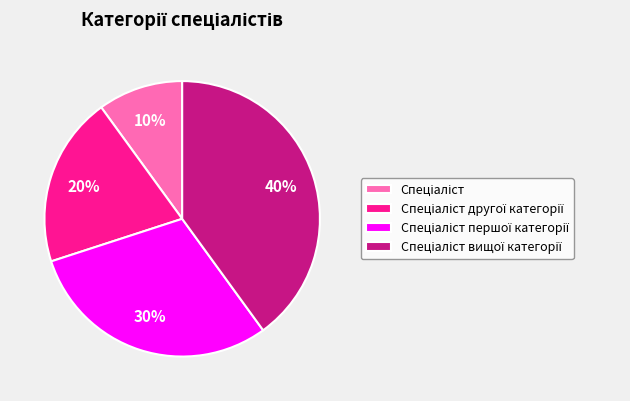

Does any single category account for the majority?

No